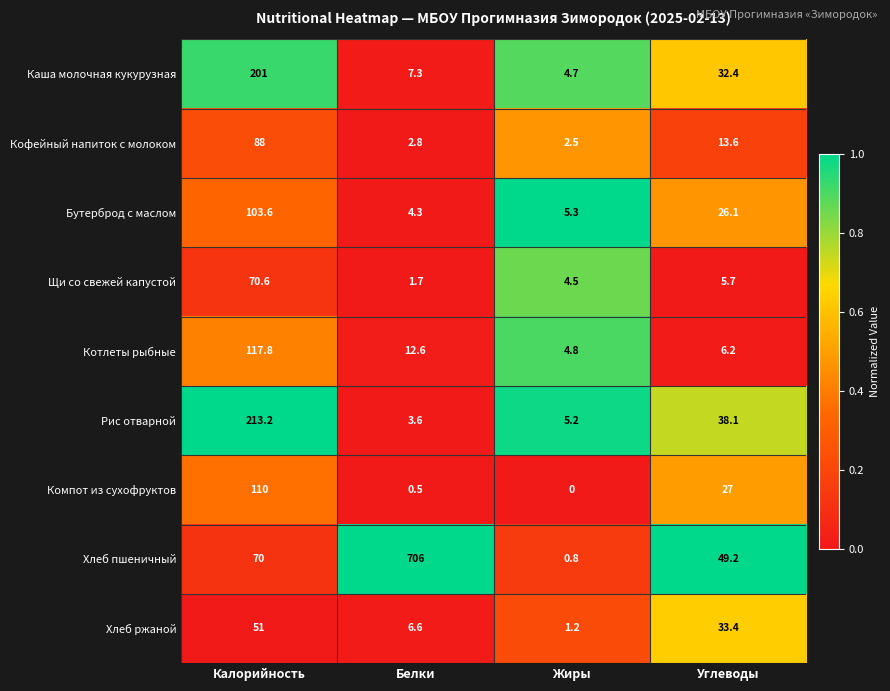

At which category is the sum across all series the highest?

Калорийность